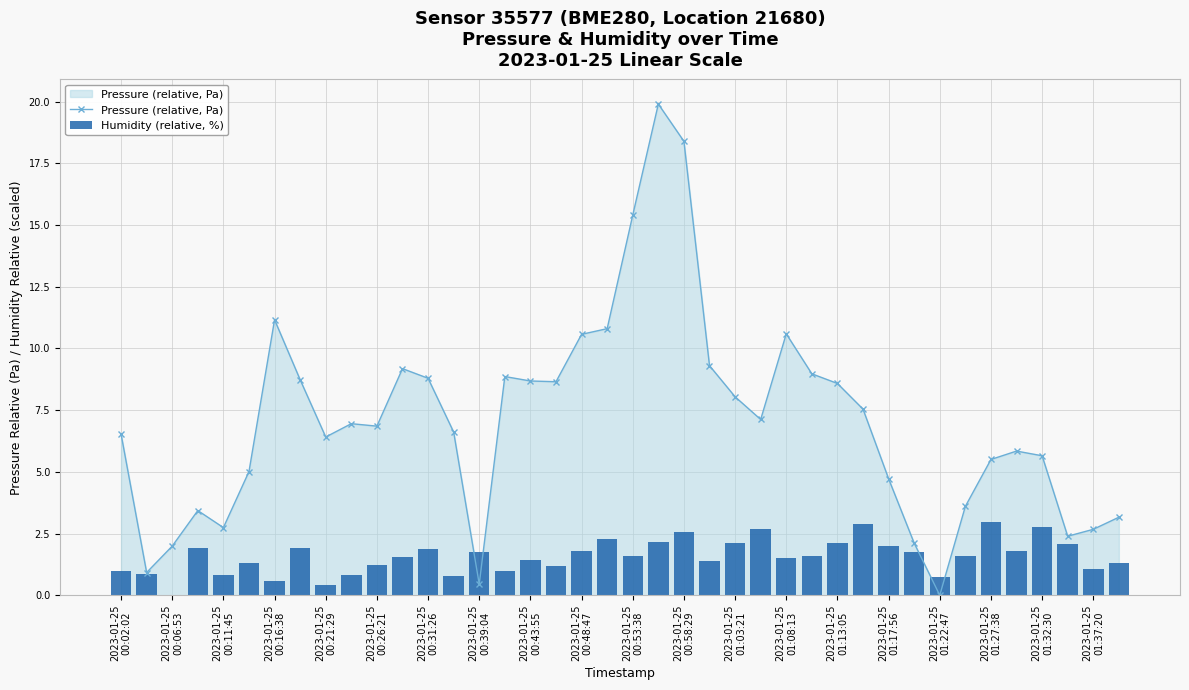

How many groups of bars are there?

40